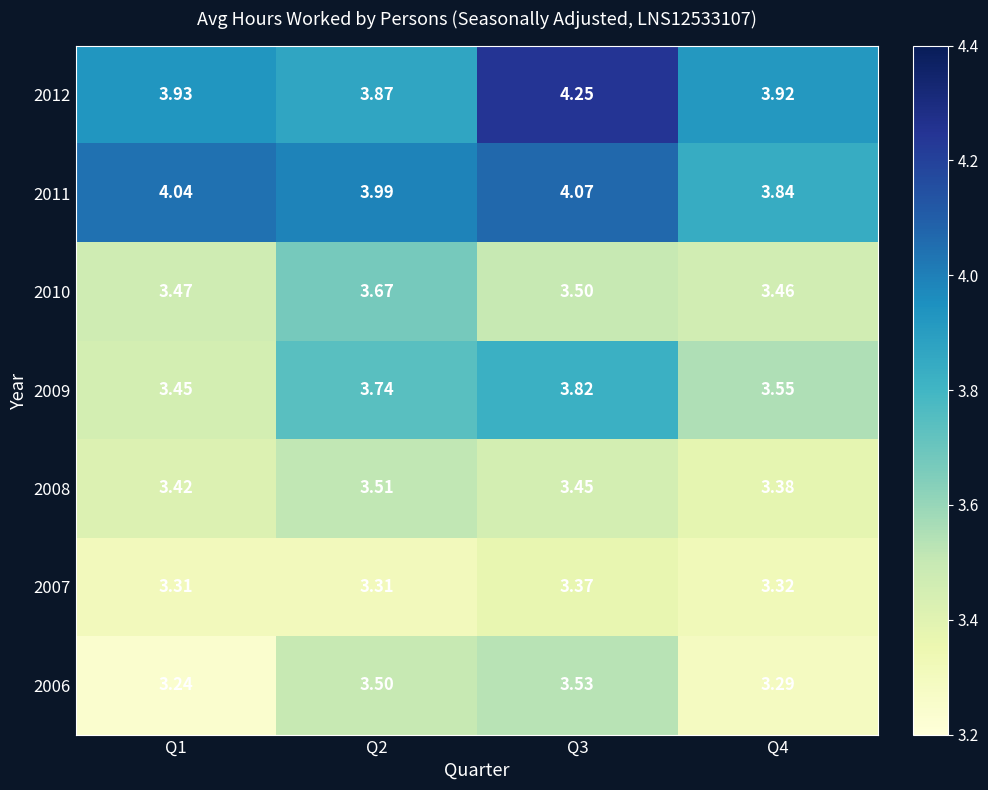

At how many categories does at least one series exceed 3?

4